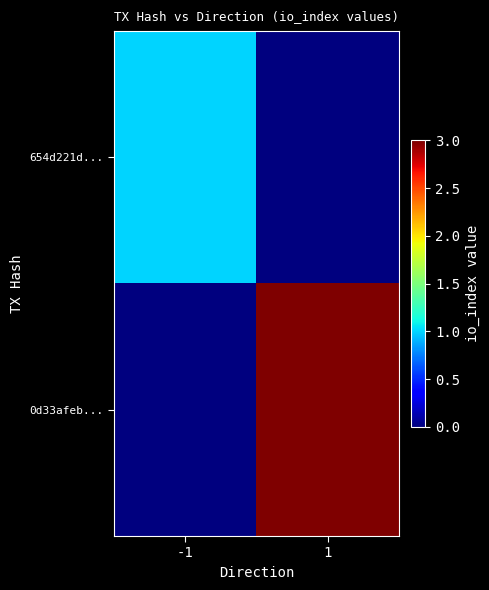

Reading right to left, extract all data points from this chart.

654d221d...: 1=0	-1=1
0d33afeb...: 1=3	-1=0